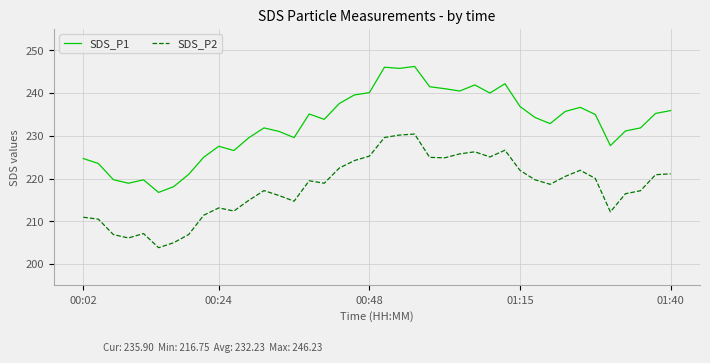

What is the difference between the maximum and minimum values in the SDS_P2 series?

26.6